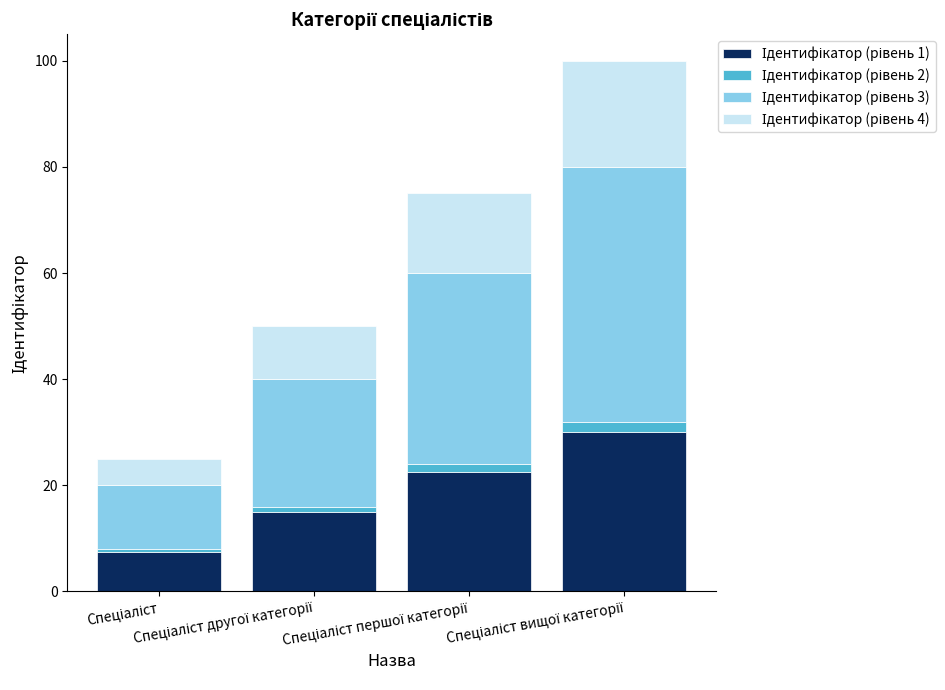

True or false: Ідентифікатор (рівень 4) has a value of 9.8 at Спеціаліст першої категорії.

False